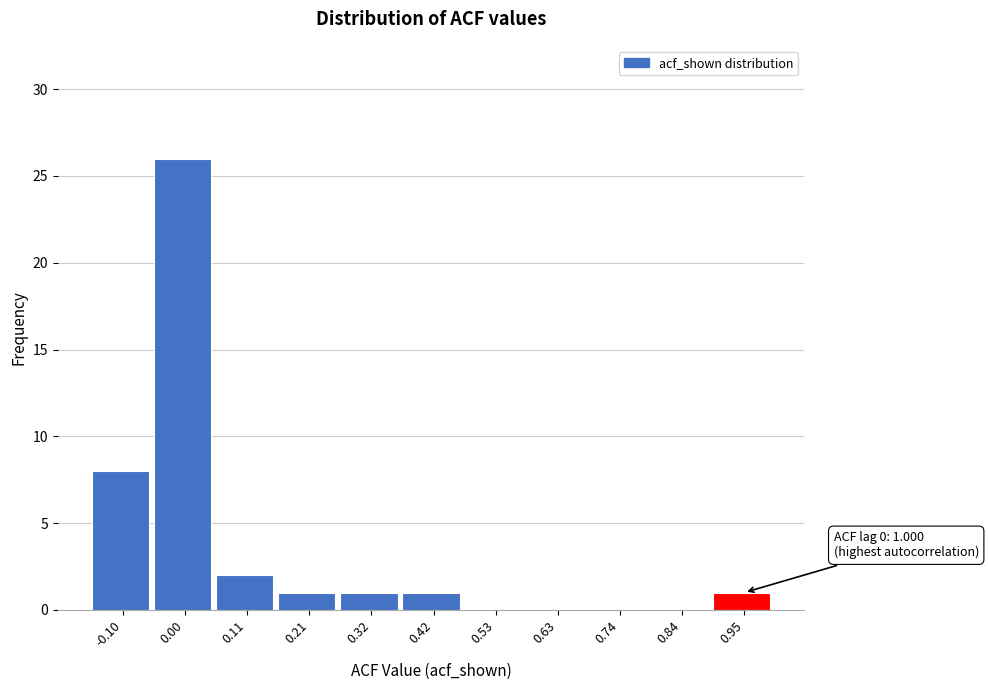

Reading left to right, extract all data points from this chart.

-0.10=8	0.00=26	0.11=2	0.21=1	0.32=1	0.42=1	0.53=0	0.63=0	0.74=0	0.84=0	0.95=1